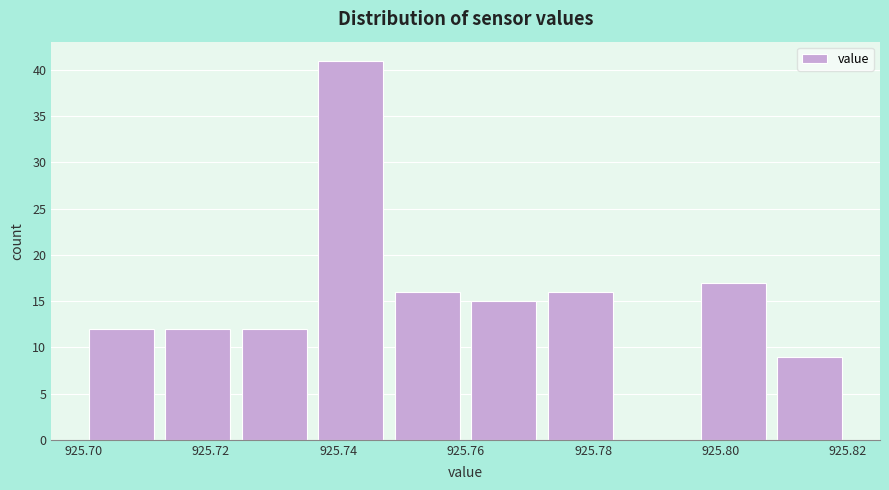

Reading left to right, list every bar in this chart as the range it spans on the x-axis followed by its height. The values are not printed on the chart, so give them approximately, as read against the axis.

925.700 to 925.712: 12
925.712 to 925.724: 12
925.724 to 925.736: 12
925.736 to 925.748: 41
925.748 to 925.760: 16
925.760 to 925.772: 15
925.772 to 925.784: 16
925.784 to 925.796: 0
925.796 to 925.808: 17
925.808 to 925.820: 9